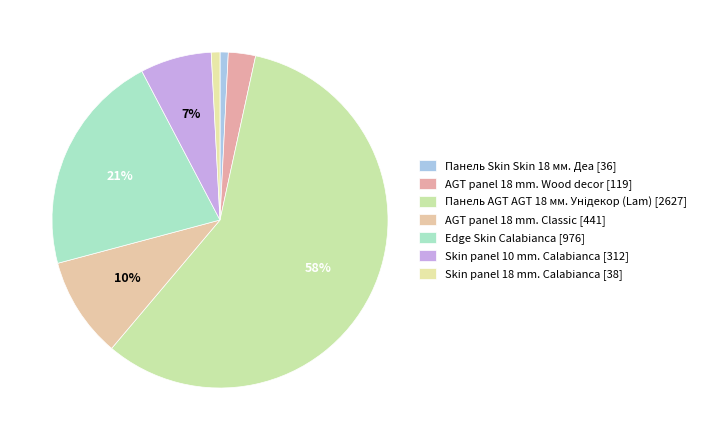

The Skin panel 10 mm. Calabianca slice represents 1% of the pie. True or false?

False